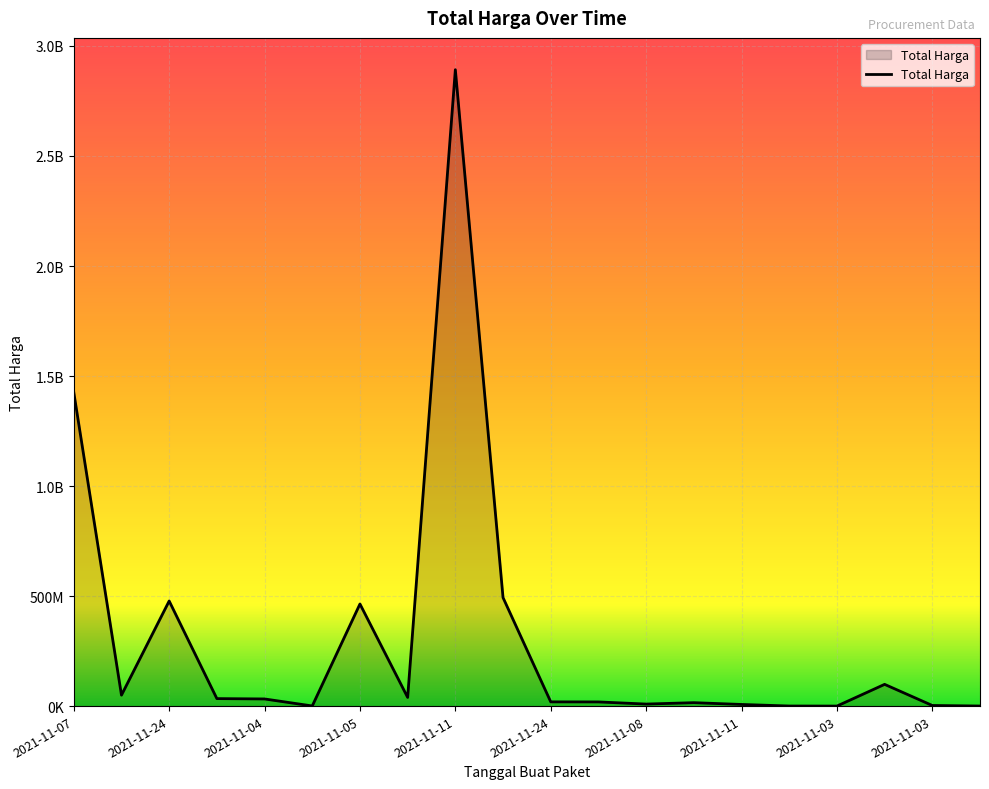

What is the average value?

304058624